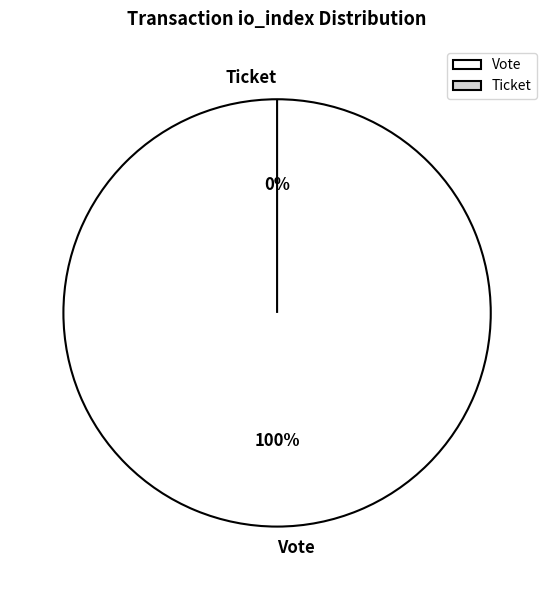

Does any single category account for the majority?

Yes